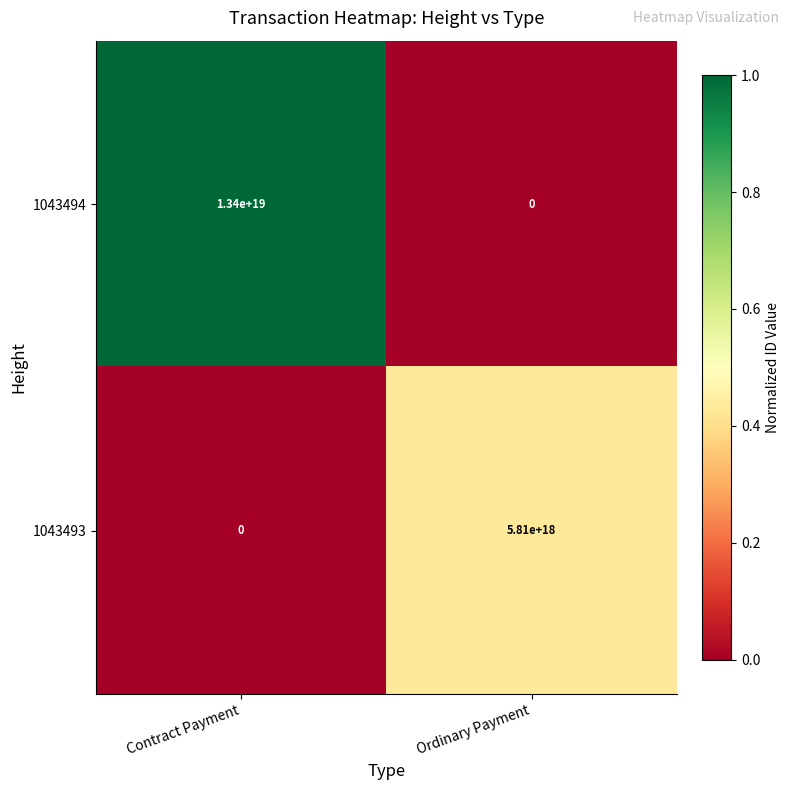

True or false: 1043493 has a value of 5810000000000000000 at Ordinary Payment.

True